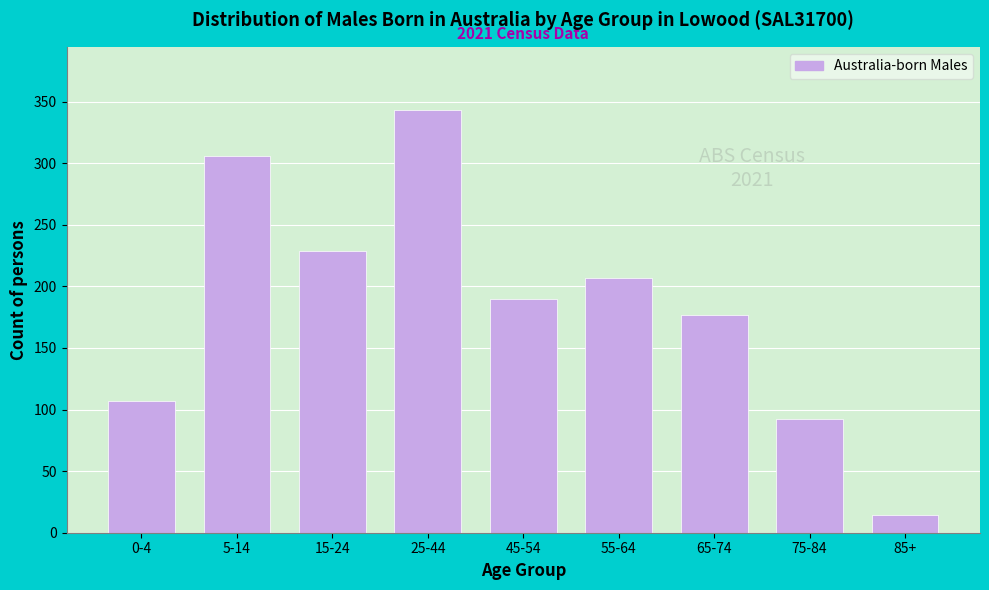

Reading left to right, list all the values displayed in this chart.

107	306	229	343	190	207	177	92	14